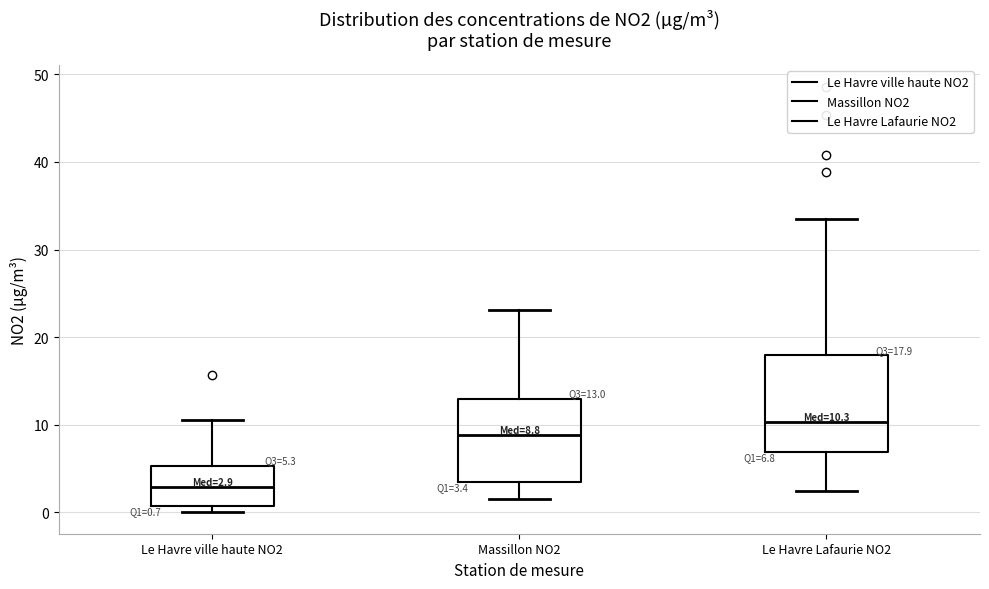

Which box is the tallest, from its lower edge to its upper edge?

Le Havre Lafaurie NO2